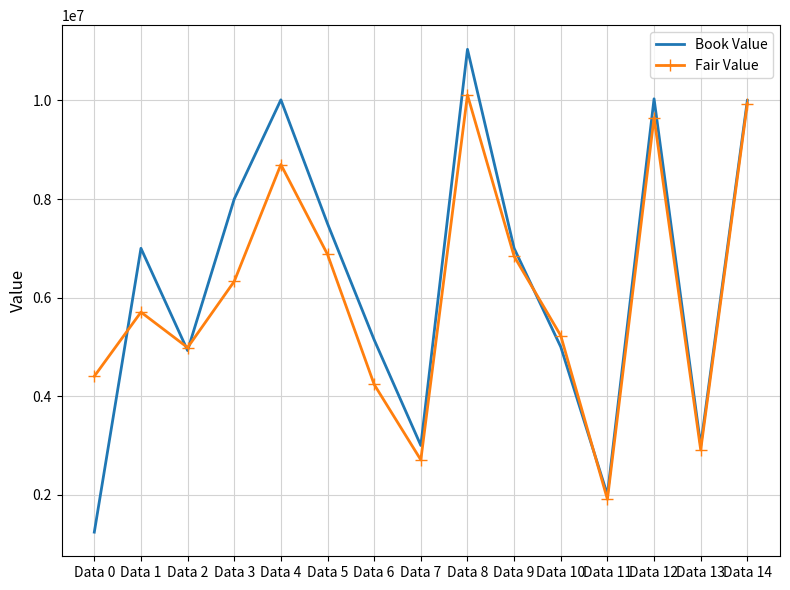

The value of Fair Value at Data 4 is 1888395.9. True or false?

False